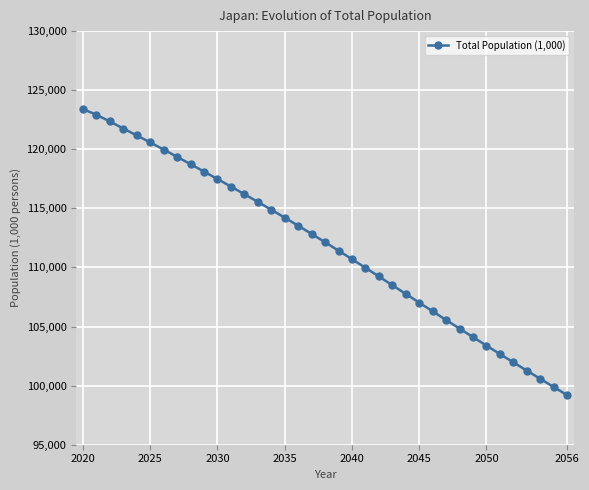

What is the value of the 32nd point from the left?

102673.8